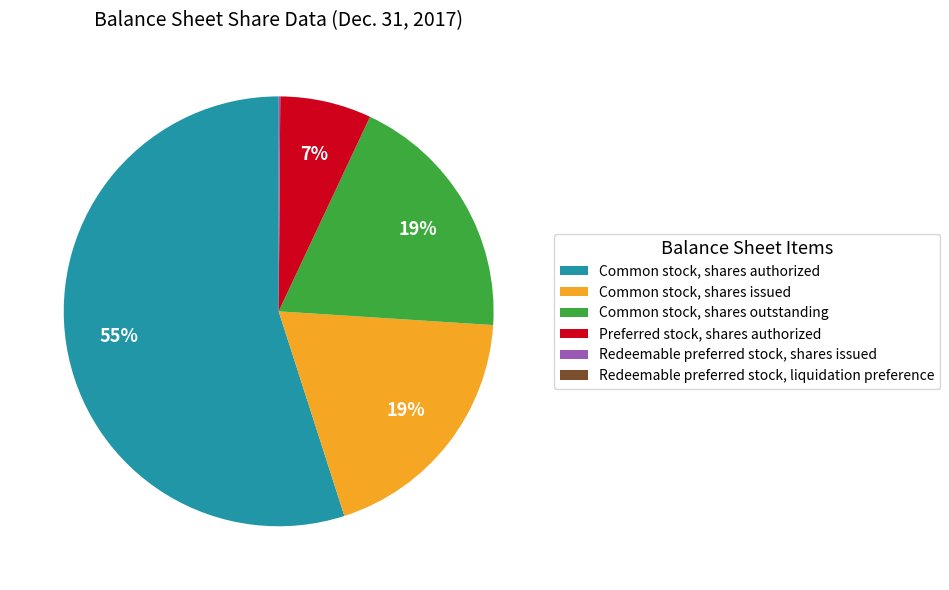

Approximately how many times larger is the value at Preferred stock, shares authorized compared to Common stock, shares outstanding?

0.4